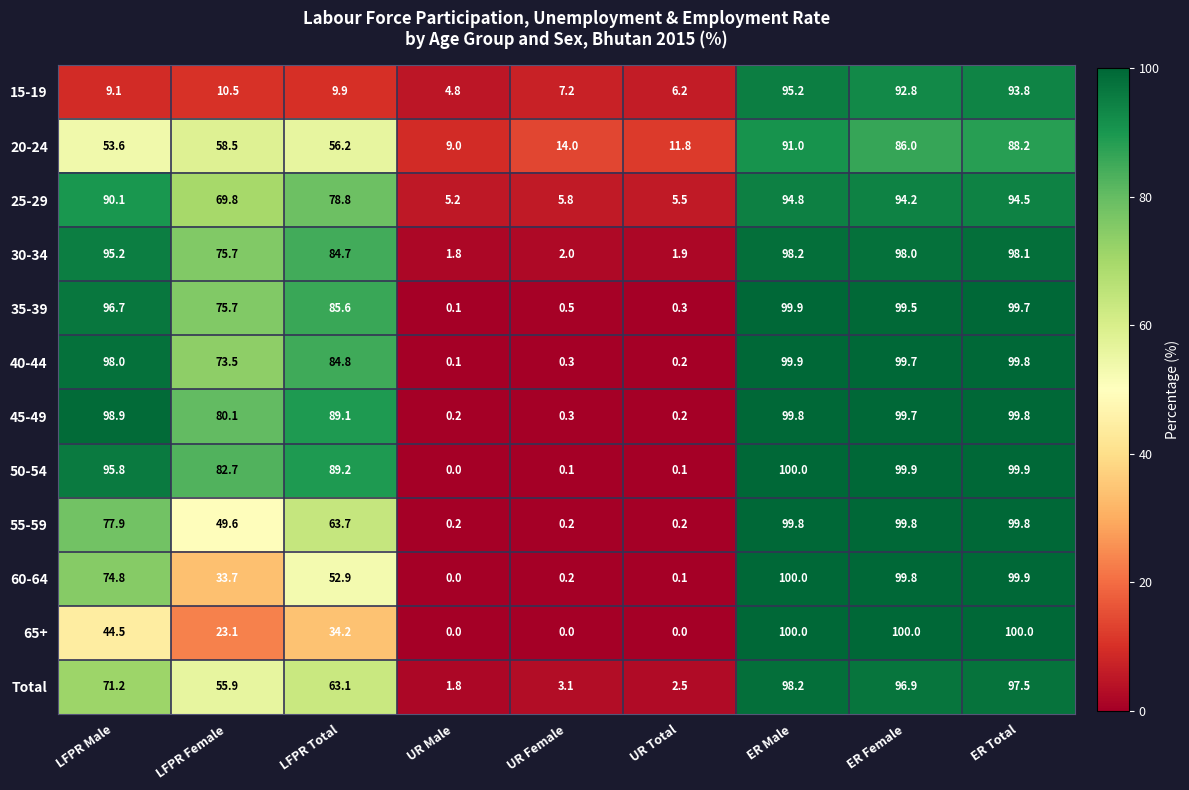

What is the difference between the 40-44 values at ER Male and UR Total?

99.7